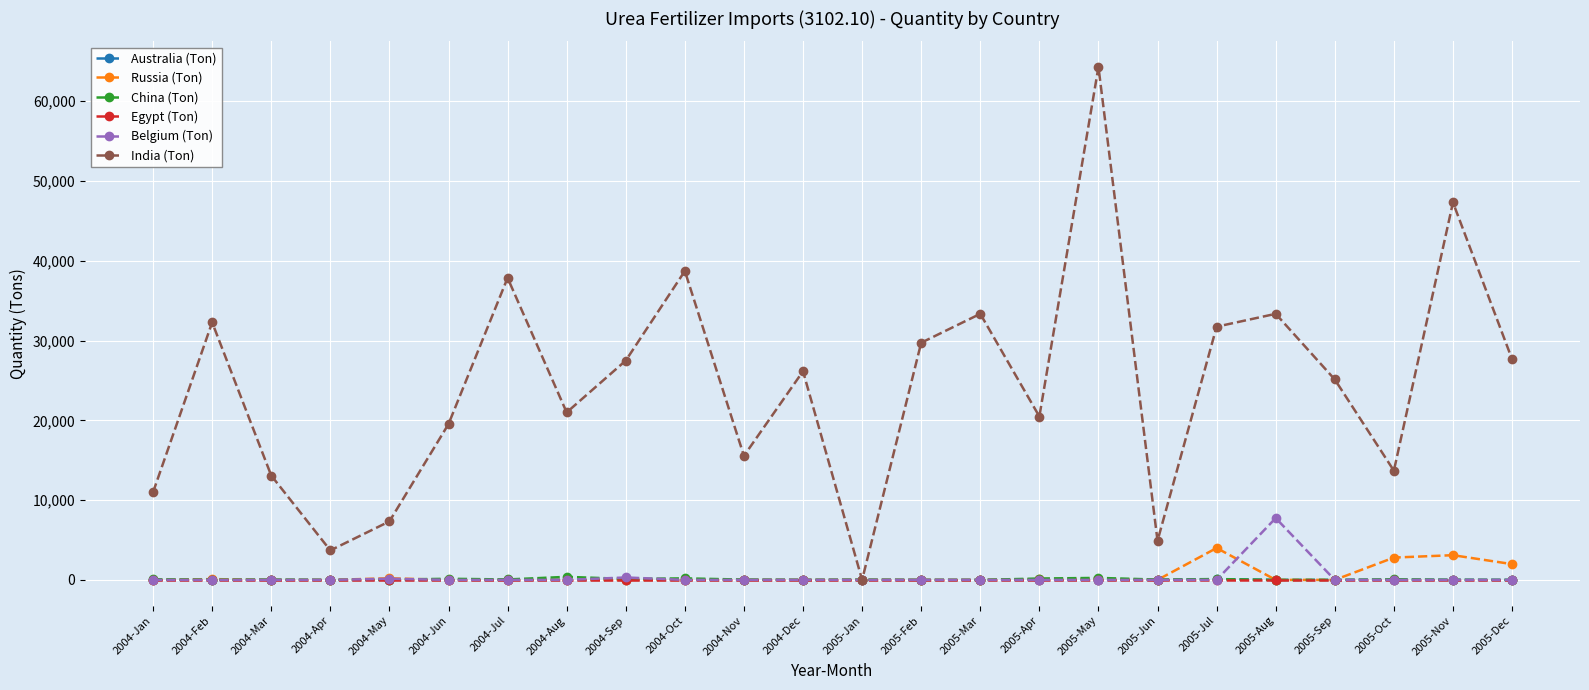

Which series has the largest range (max minus min)?

India (Ton)